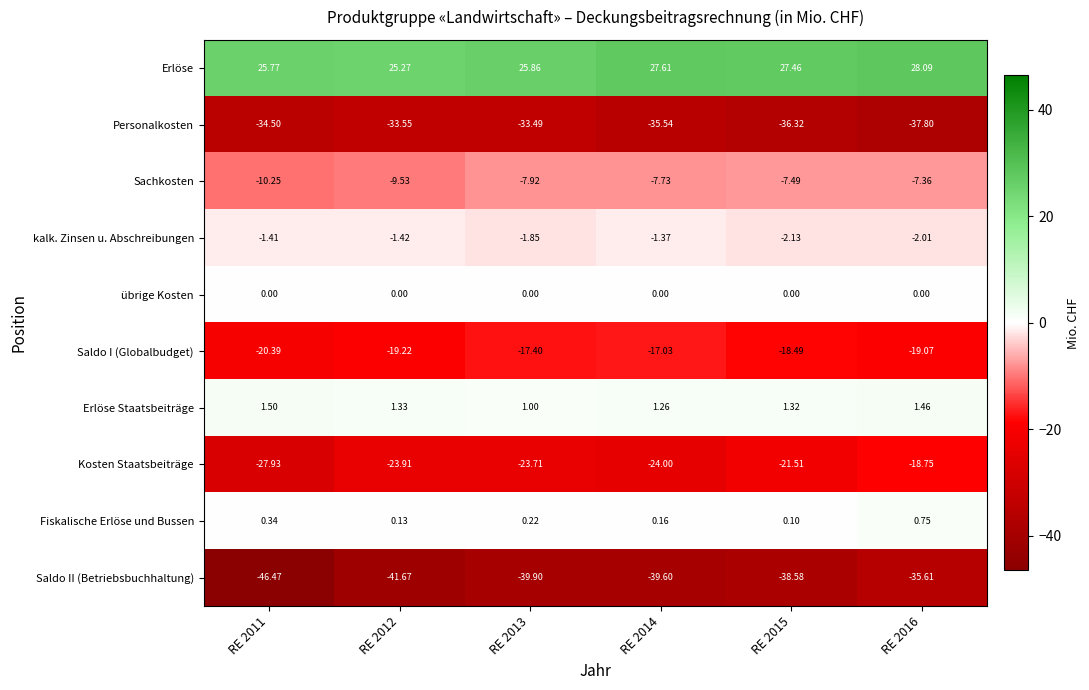

Rank the series at RE 2013 from highest to lowest value.

Erlöse, Erlöse Staatsbeiträge, Fiskalische Erlöse und Bussen, übrige Kosten, kalk. Zinsen u. Abschreibungen, Sachkosten, Saldo I (Globalbudget), Kosten Staatsbeiträge, Personalkosten, Saldo II (Betriebsbuchhaltung)